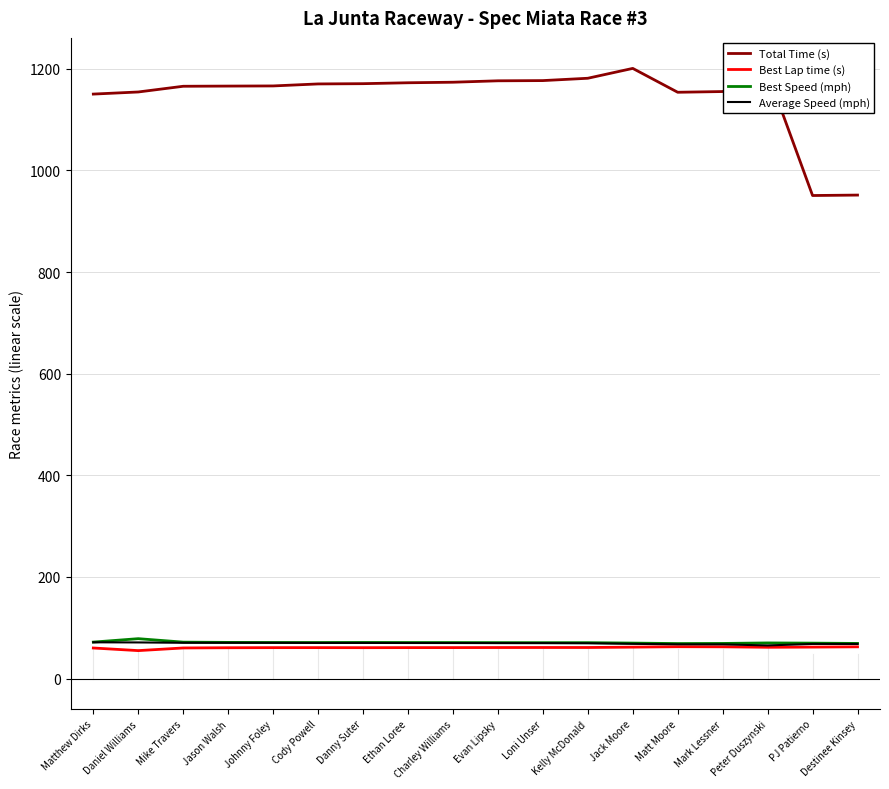

True or false: Best Speed (mph) and Total Time (s) intersect in this chart.

False